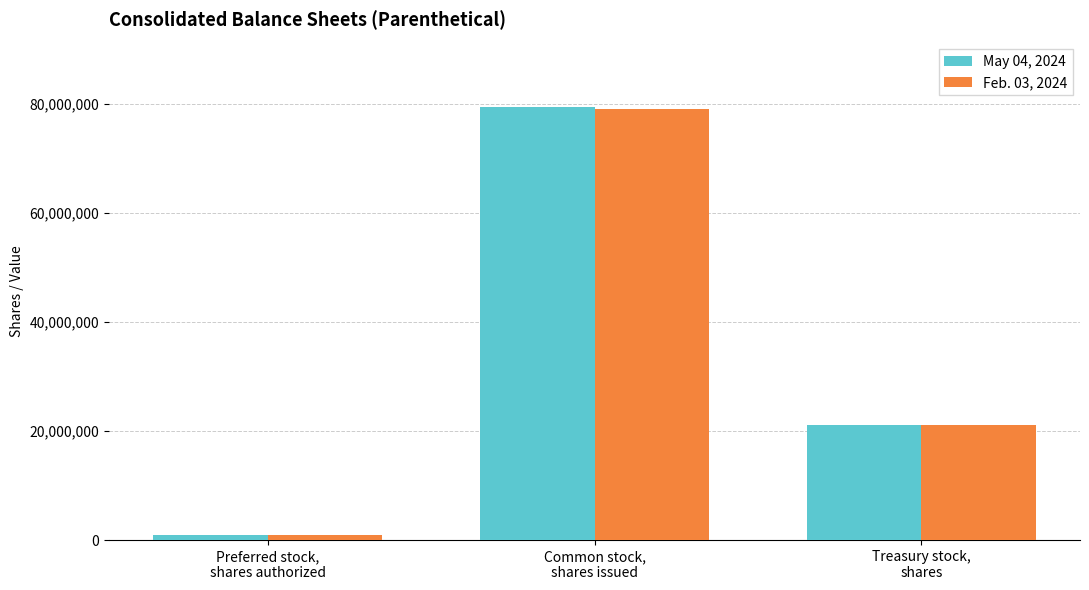

Rank the series by their maximum value, from highest to lowest.

May 04, 2024, Feb. 03, 2024